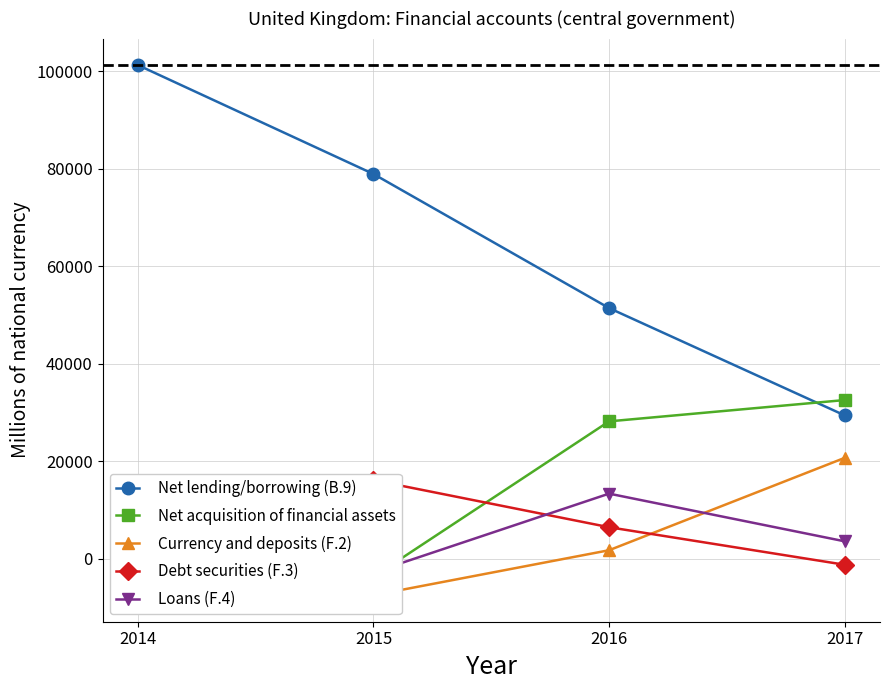

Between which two adjacent categories do Debt securities (F.3) and Currency and deposits (F.2) first intersect?

2014 and 2015